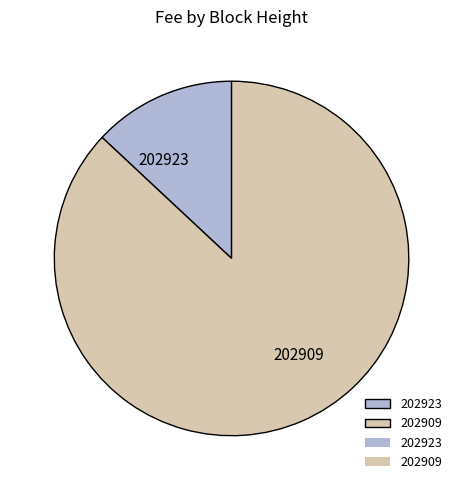

Which category accounts for the majority?

202909